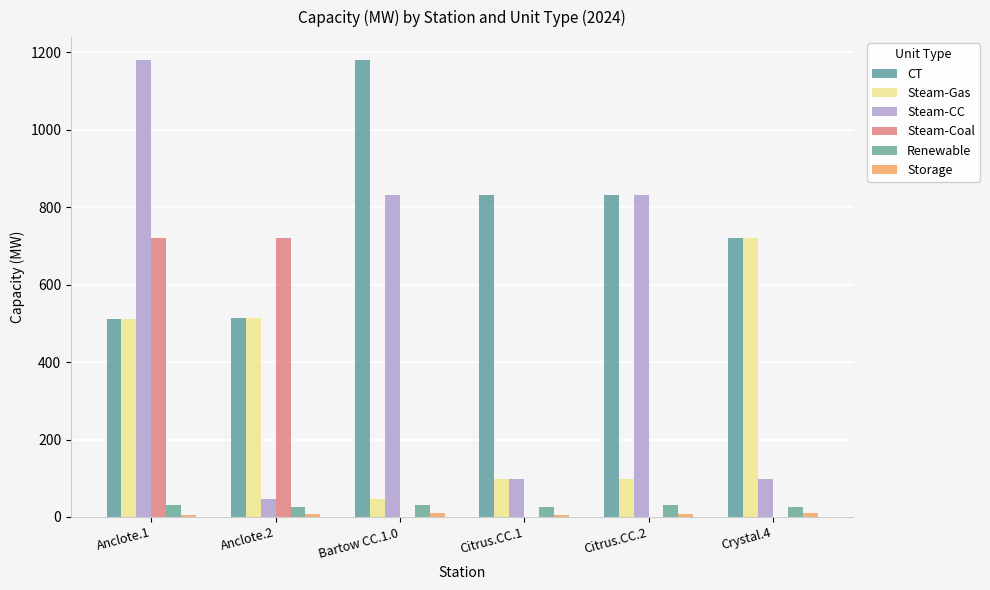

Rank the categories by Steam-Coal value from highest to lowest.

Anclote.1, Anclote.2, Bartow CC.1.0, Citrus.CC.1, Citrus.CC.2, Crystal.4